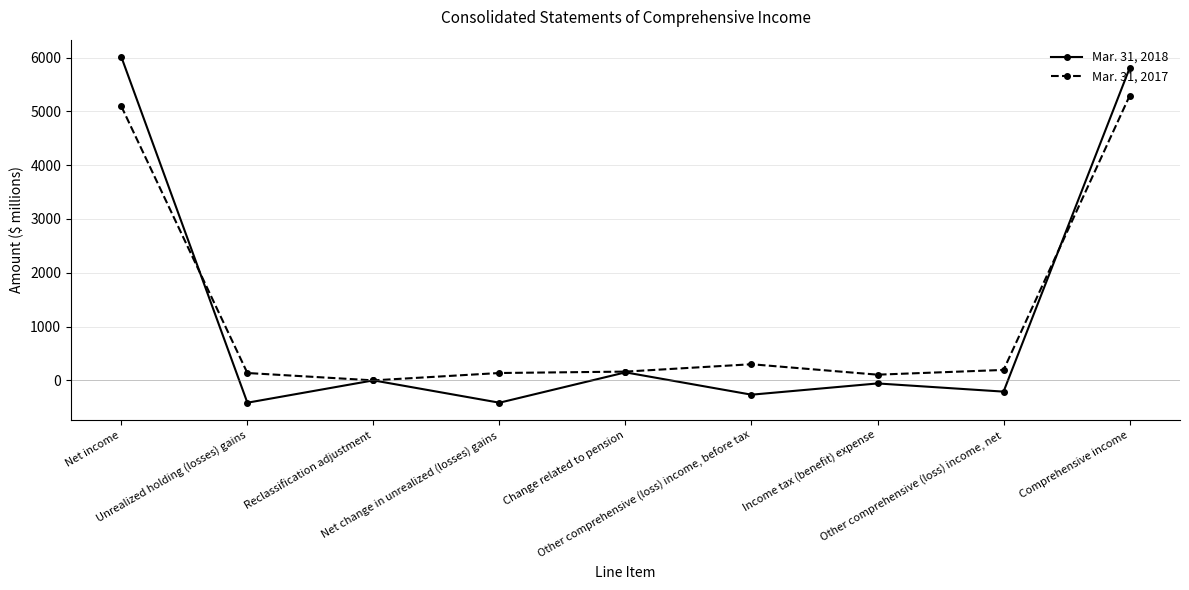

What is the difference between the maximum and minimum values in the Mar. 31, 2018 series?

6426